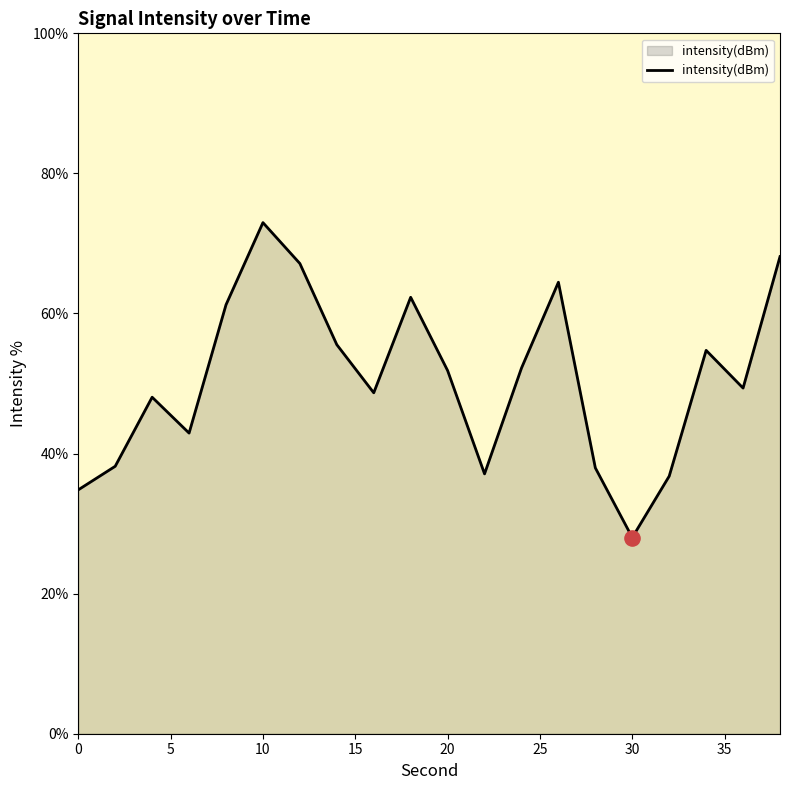

What is the difference between the maximum and minimum values?

45.0